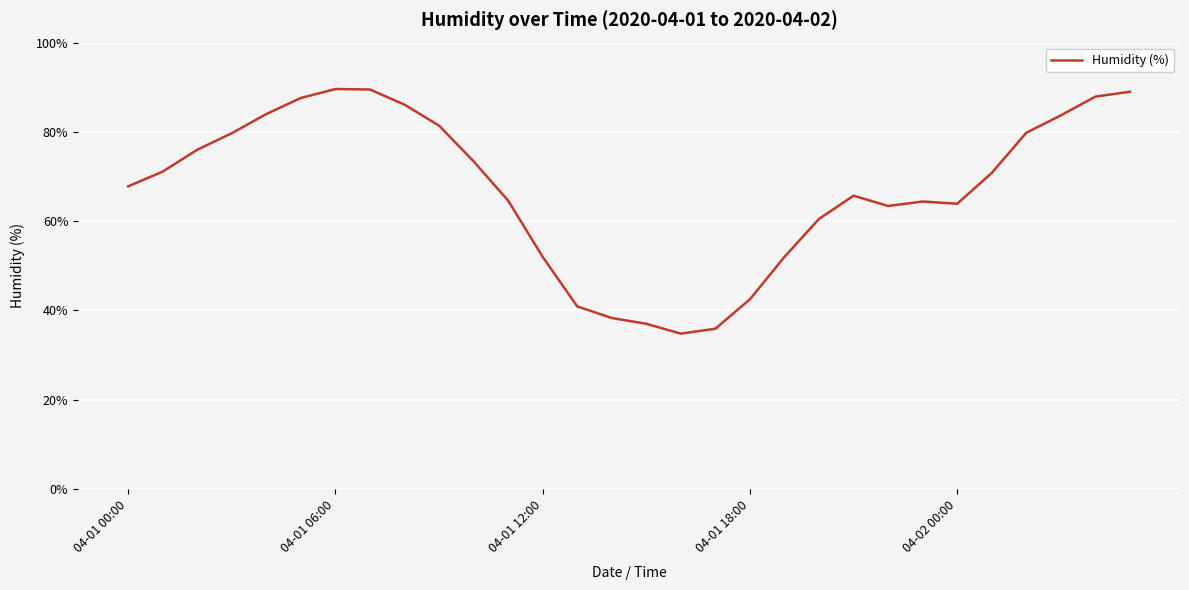

What is the minimum value shown in the chart?

34.8